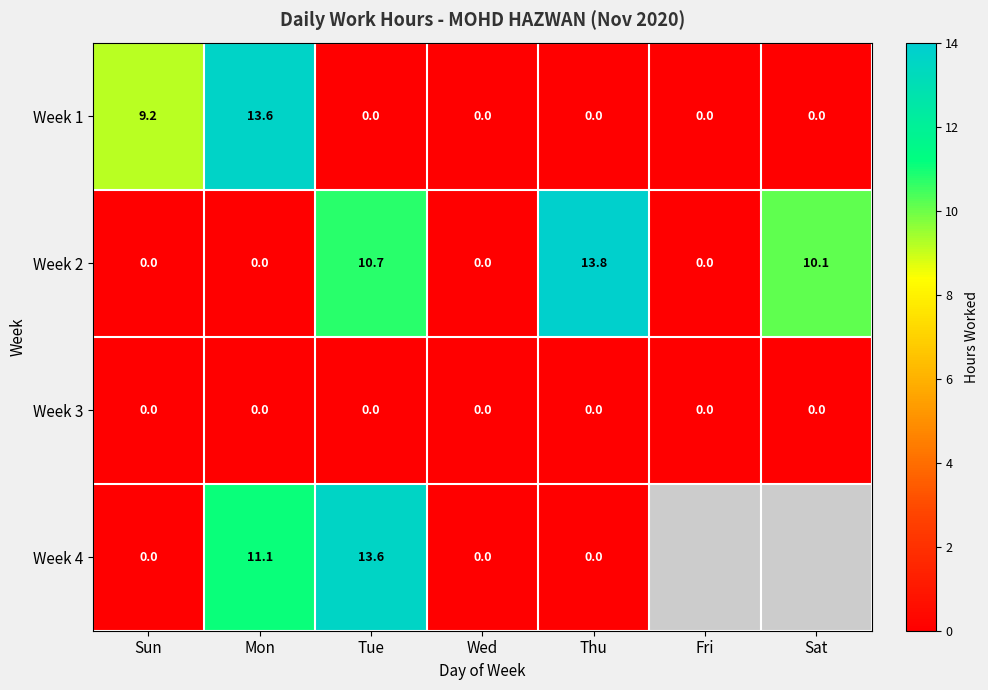

What is the difference between the highest and lowest values at Tue?

13.6